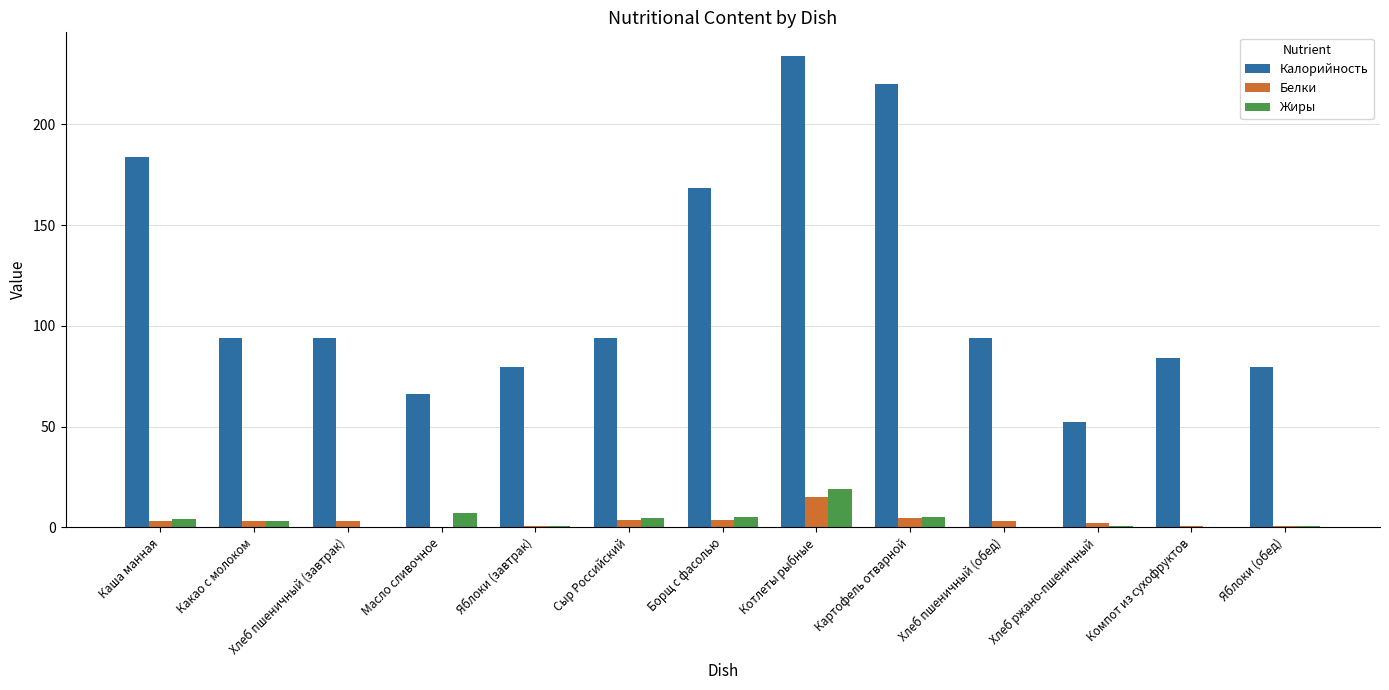

At which category is the sum across all series the highest?

Котлеты рыбные